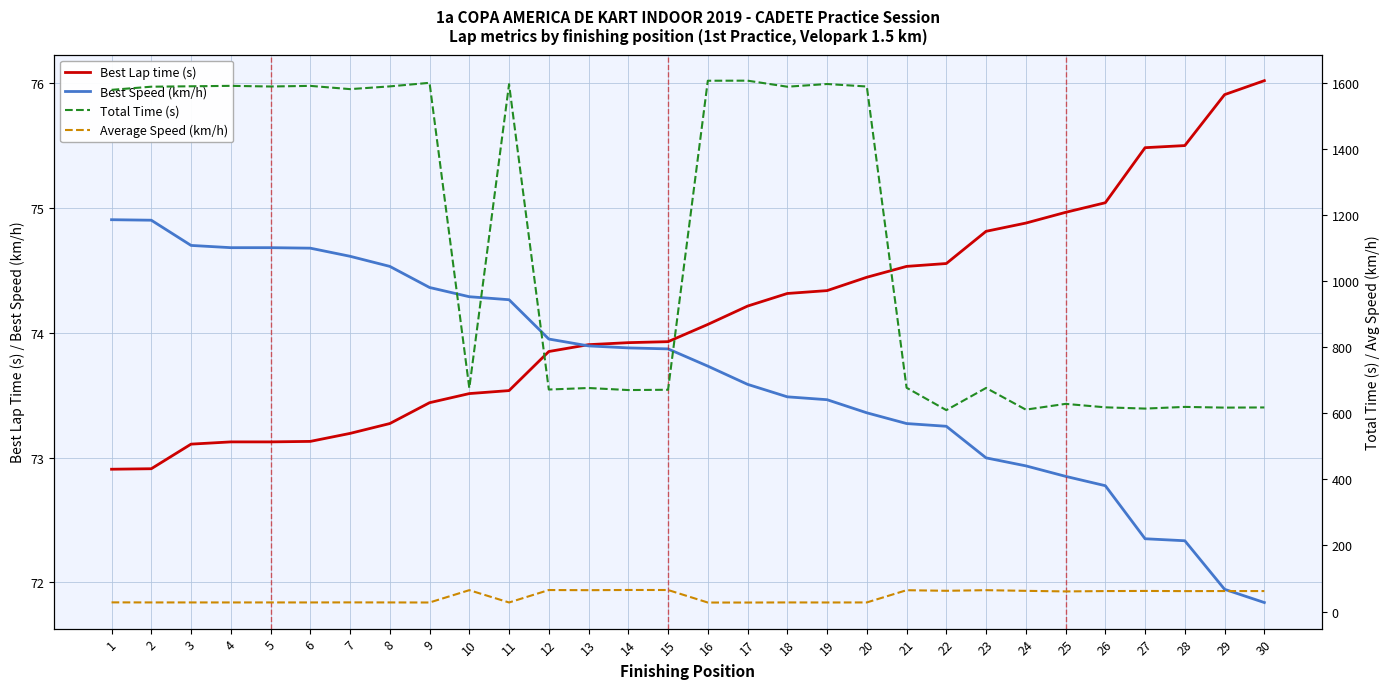

True or false: Total Time (s) and Average Speed (km/h) intersect in this chart.

False